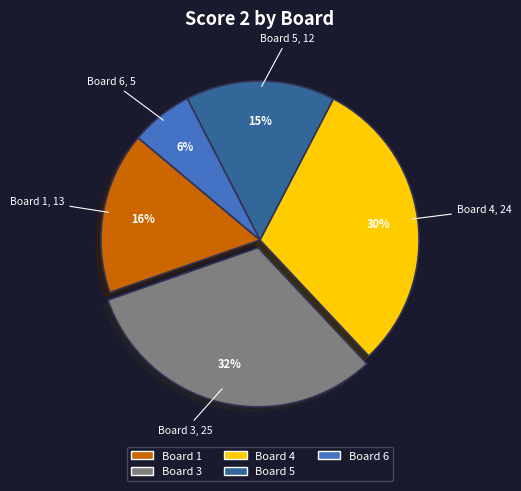

Combined, do Board 1 and Board 3 account for over 50%?

No